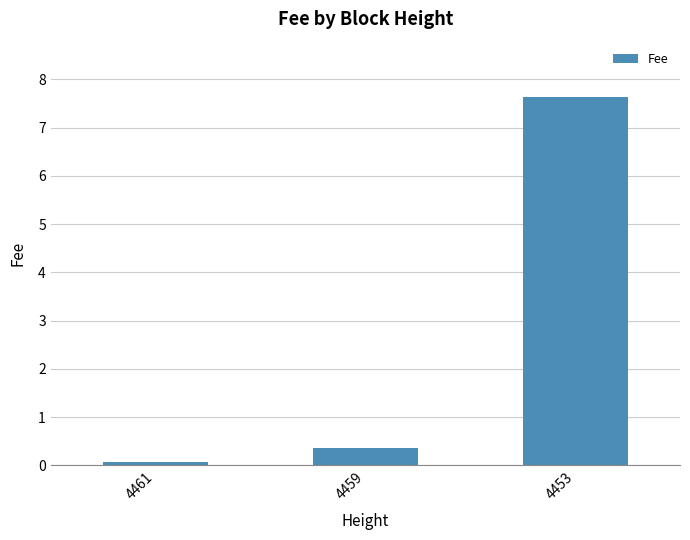

What is the difference between the maximum and minimum values?

7.6